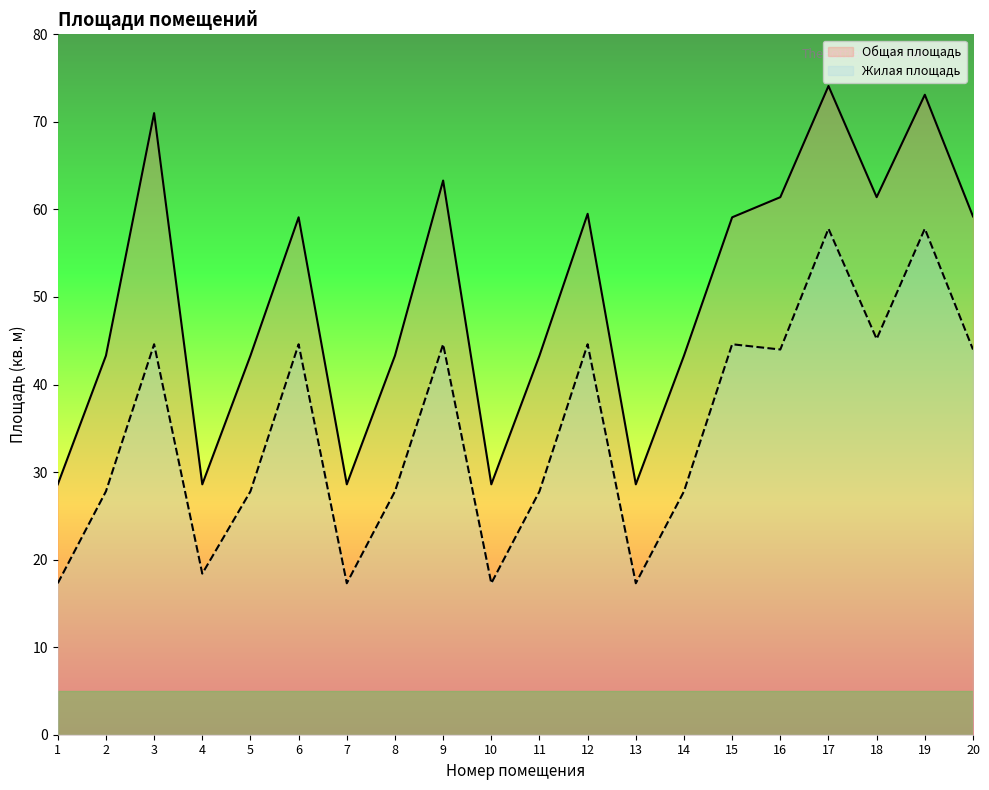

True or false: Жилая площадь and Общая площадь cross at least once.

False